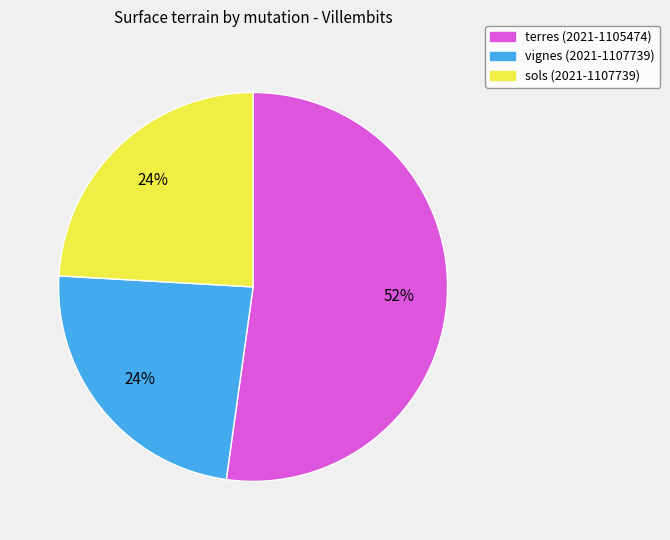

Which category has the biggest portion of the pie?

terres (2021-1105474)